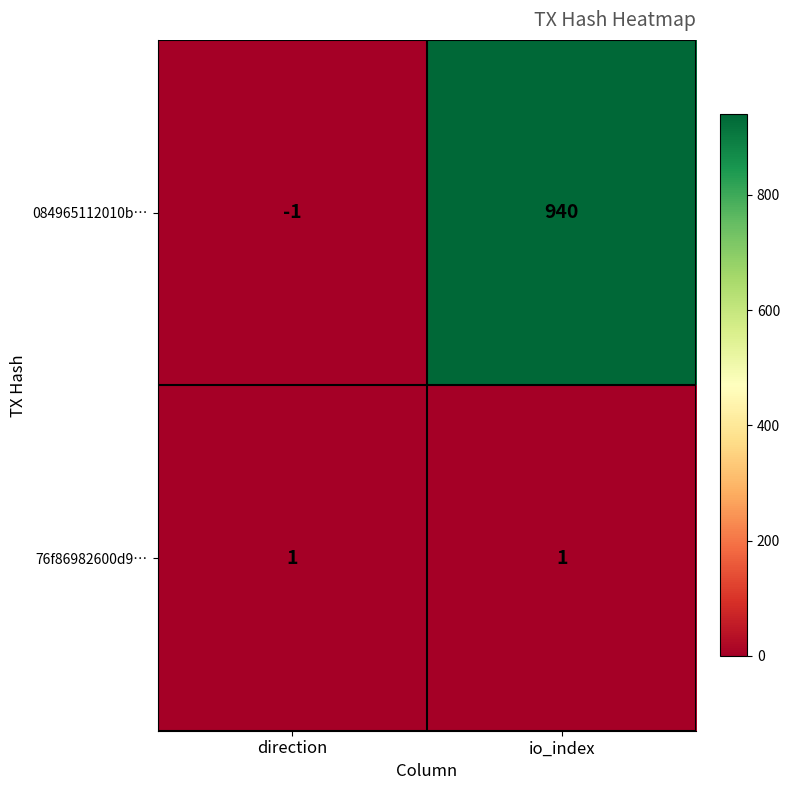

Which category has the lowest value across all series?

direction